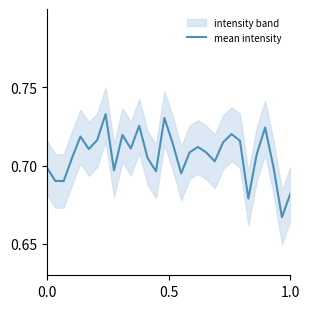

What is the difference between the maximum and minimum values?

0.1